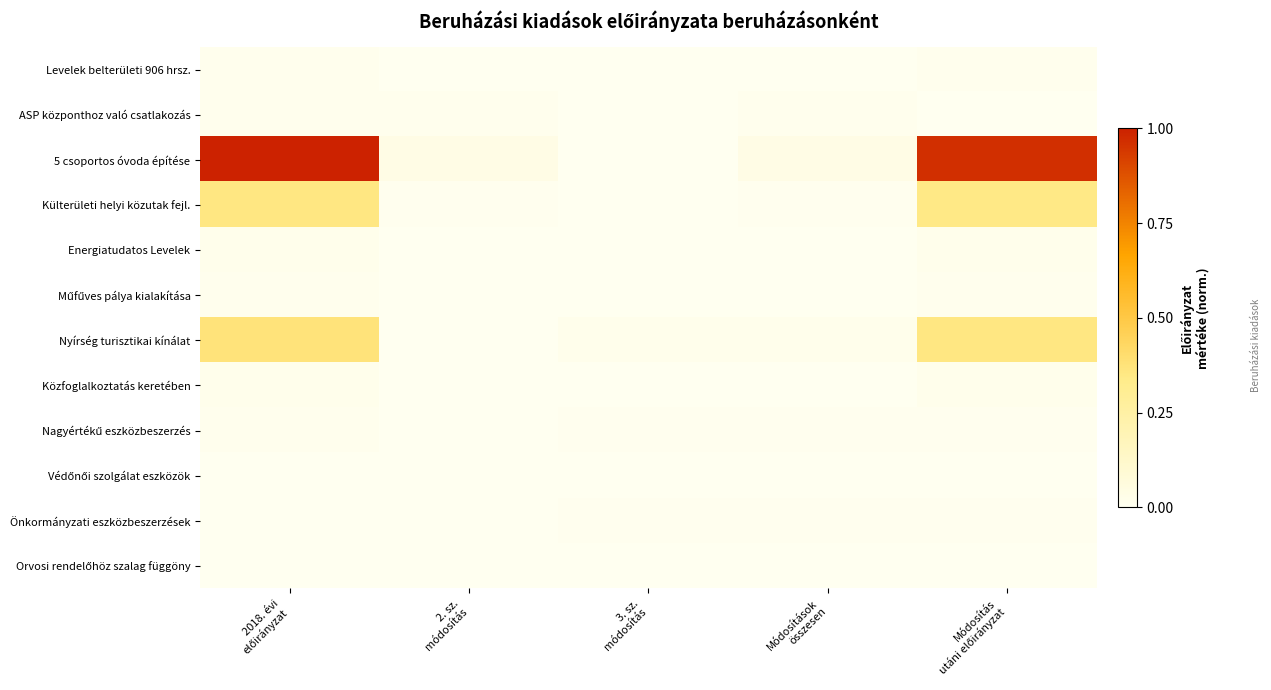

Which series changed the most between 2018. évi előirányzat and 3. sz. módosítás?

5 csoportos óvoda építése